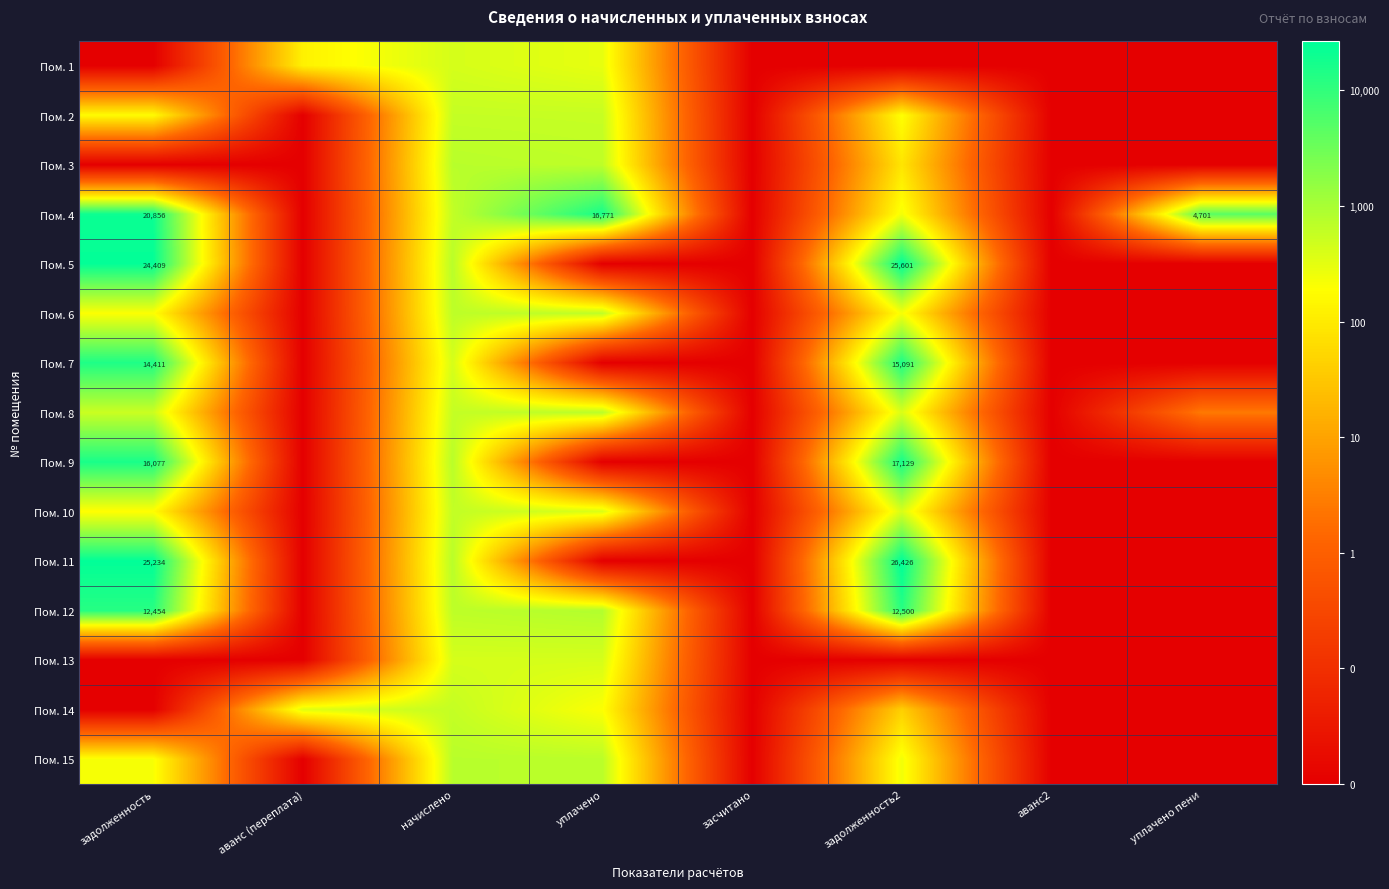

What is the total value across all series at засчитано?

-30.0